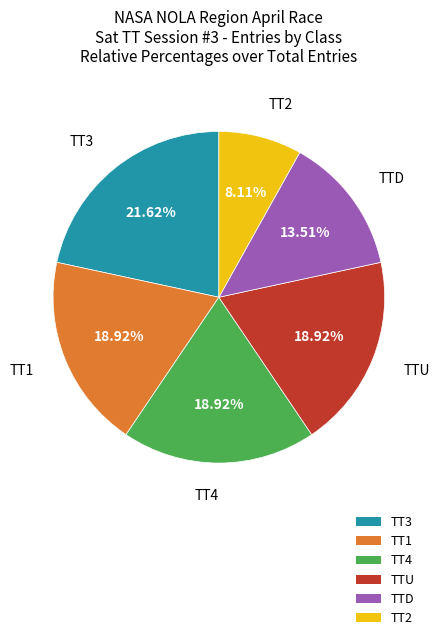

To the nearest percent, what is the difference between the TTU and TT2 slice percentages?

11%